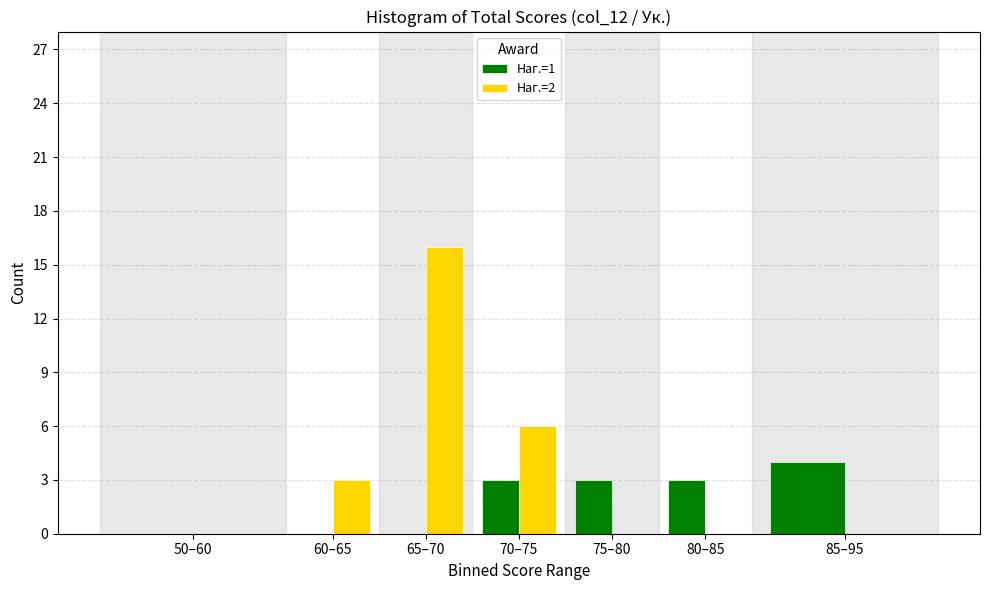

Reading left to right, extract all data points from this chart.

Наг.=1: 0	0	0	3	3	3	4
Наг.=2: 0	3	16	6	0	0	0